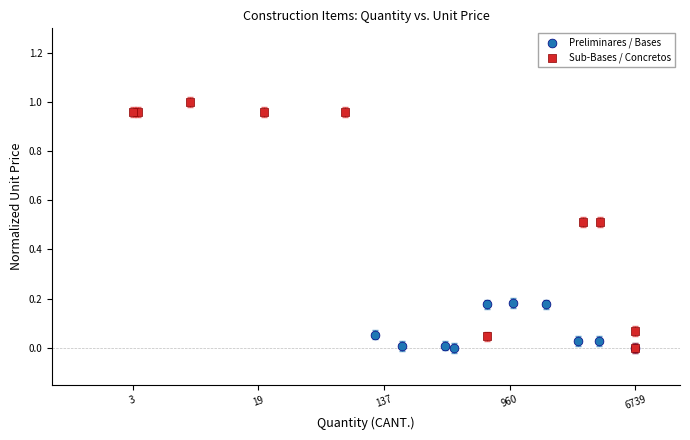

Which series reaches the maximum Y coordinate?

Sub-Bases / Concretos